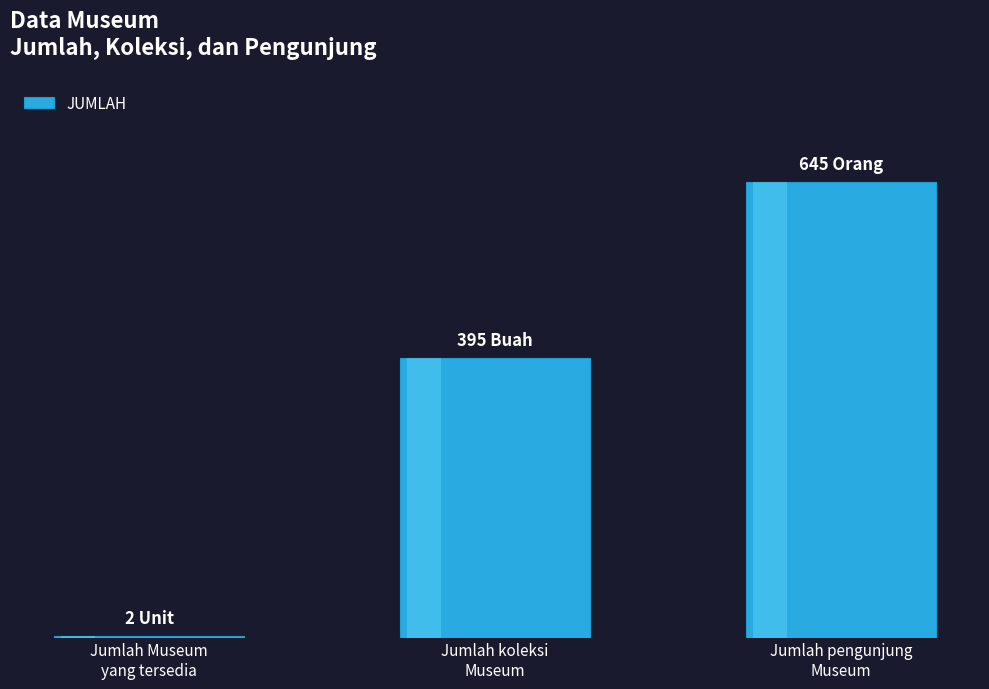

The value at Jumlah pengunjung
Museum is 170. True or false?

False